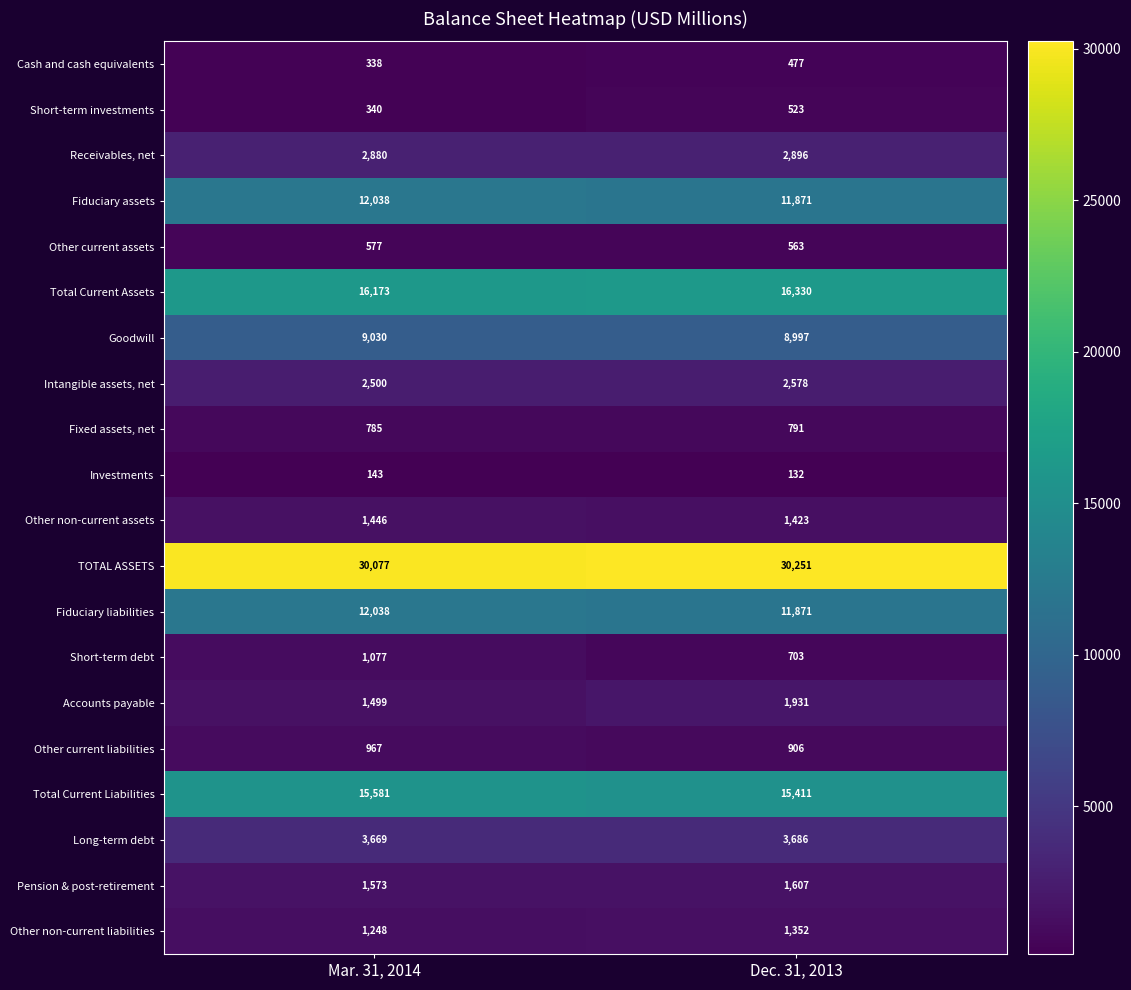

Is it true that Investments equals 83 at Dec. 31, 2013?

False